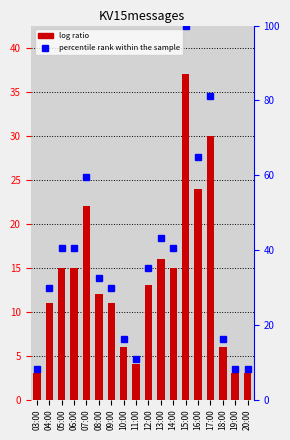

Which series has the largest total across all categories?

percentile rank